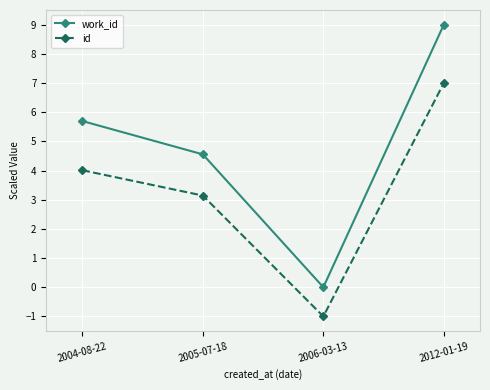

What is the sum of the id values at 2005-07-18 and 2004-08-22?

7.2